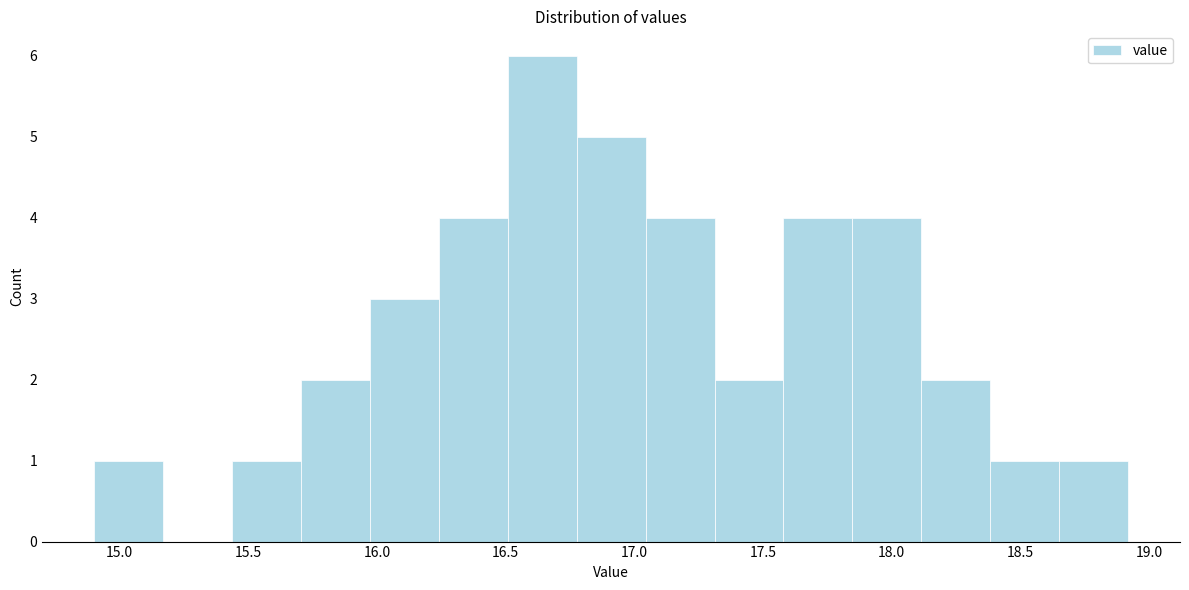

How tall is the bar that spans 15.70 to 15.95 on the x-axis? Neither the bar edges nor the heights are printed on the chart, so give them approximately, as read against the axes.

2